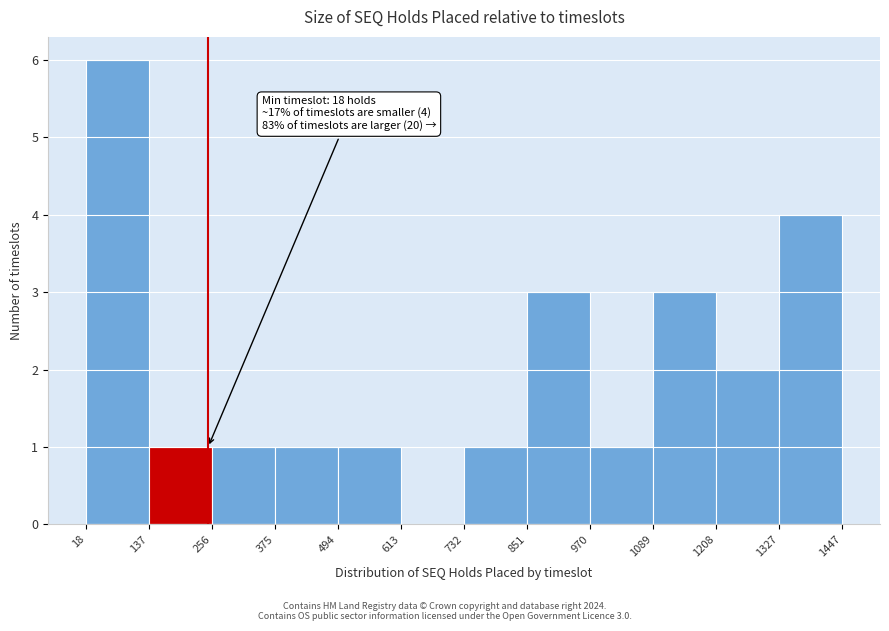

Over which range of the x-axis is the bar tallest?

18 to 137